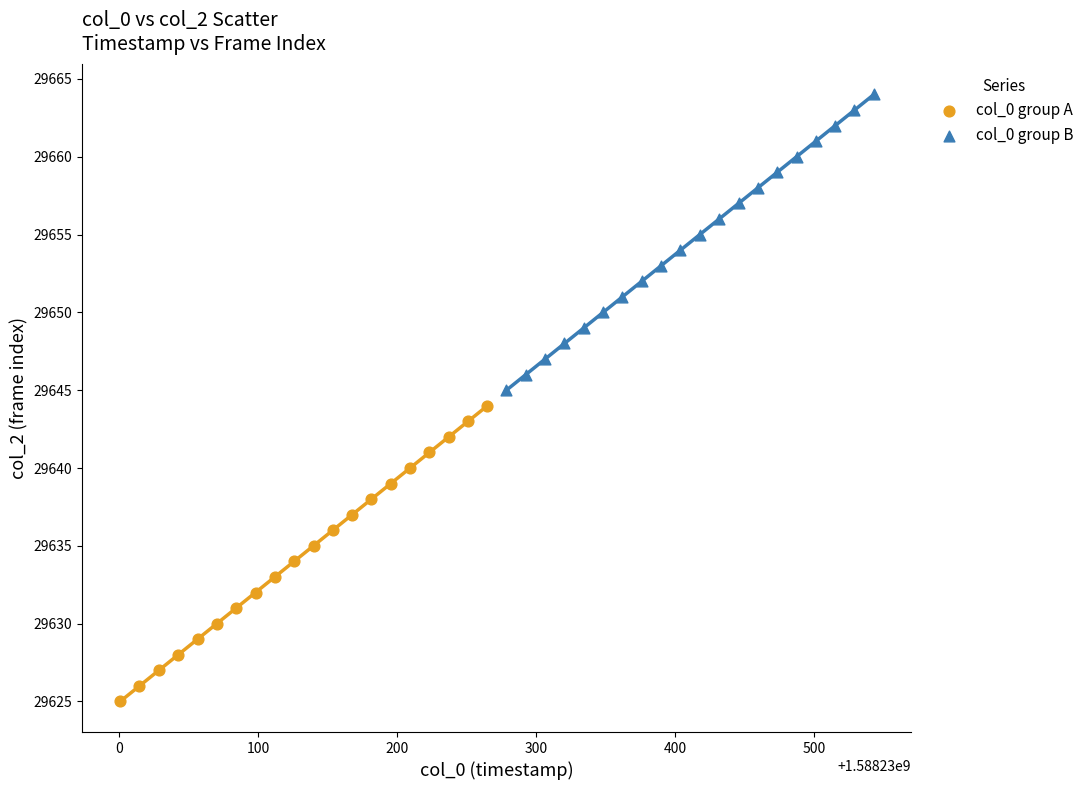

Which series contains the highest Y value?

col_0 group B